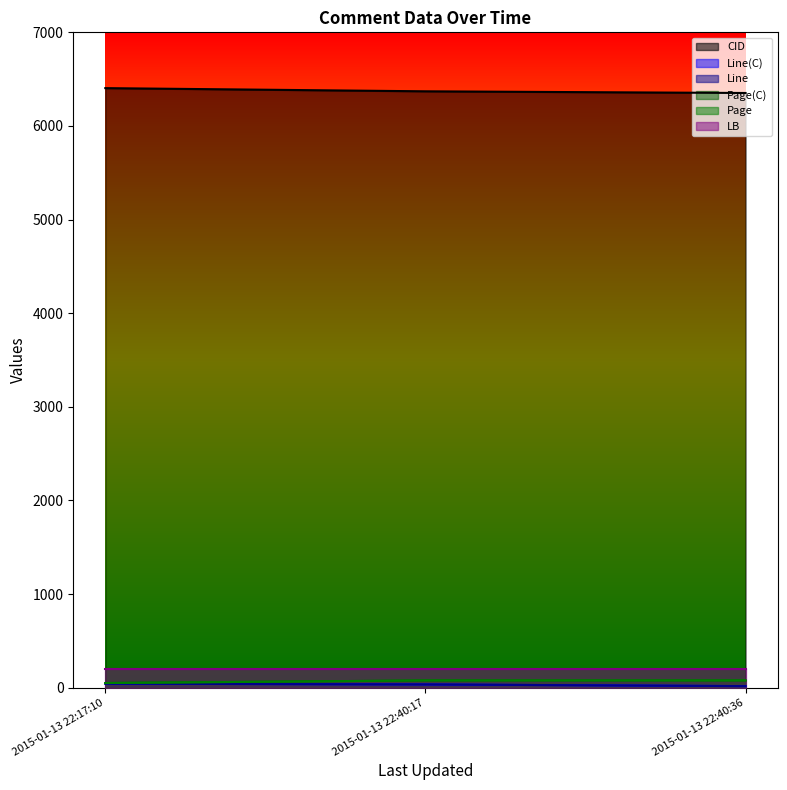

How many lines are shown in the chart?

6